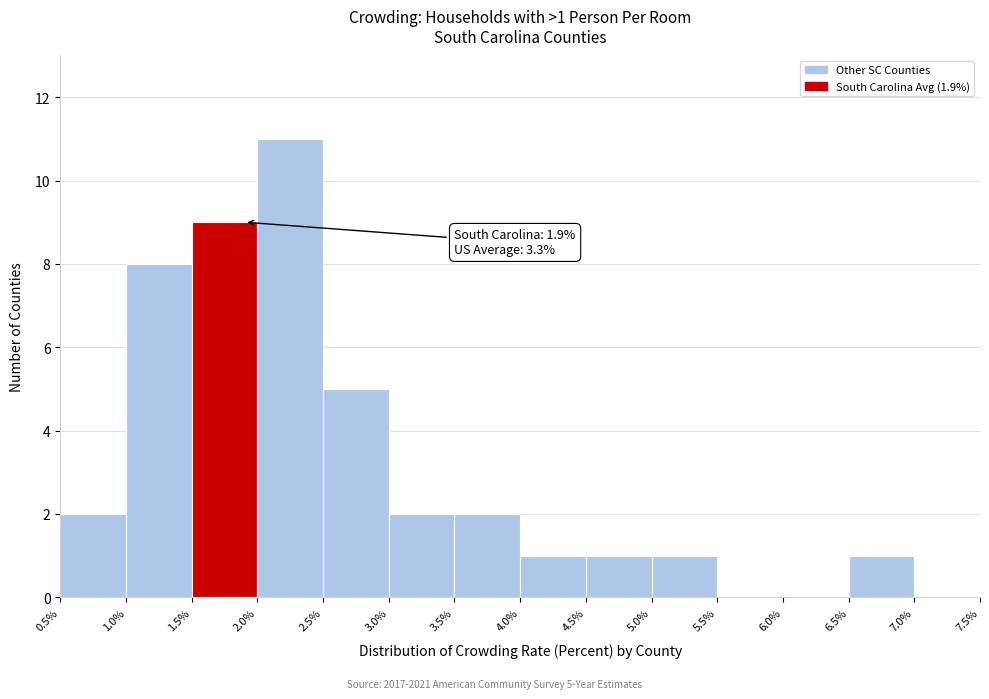

Which range on the x-axis has the tallest bar?

2.0% to 2.5%